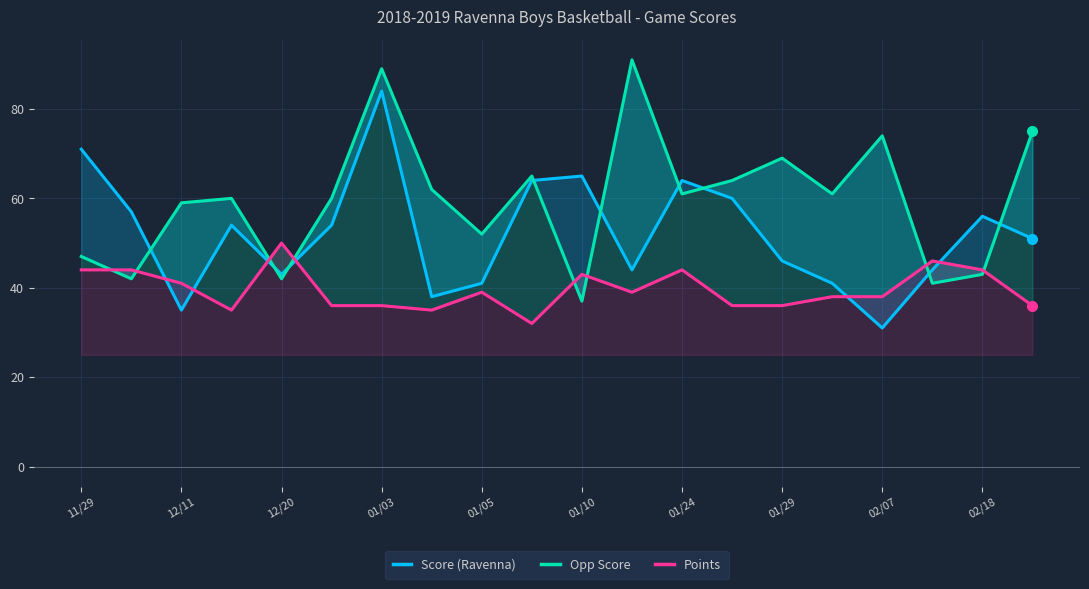

True or false: Points has more than 0 interior local peaks.

True